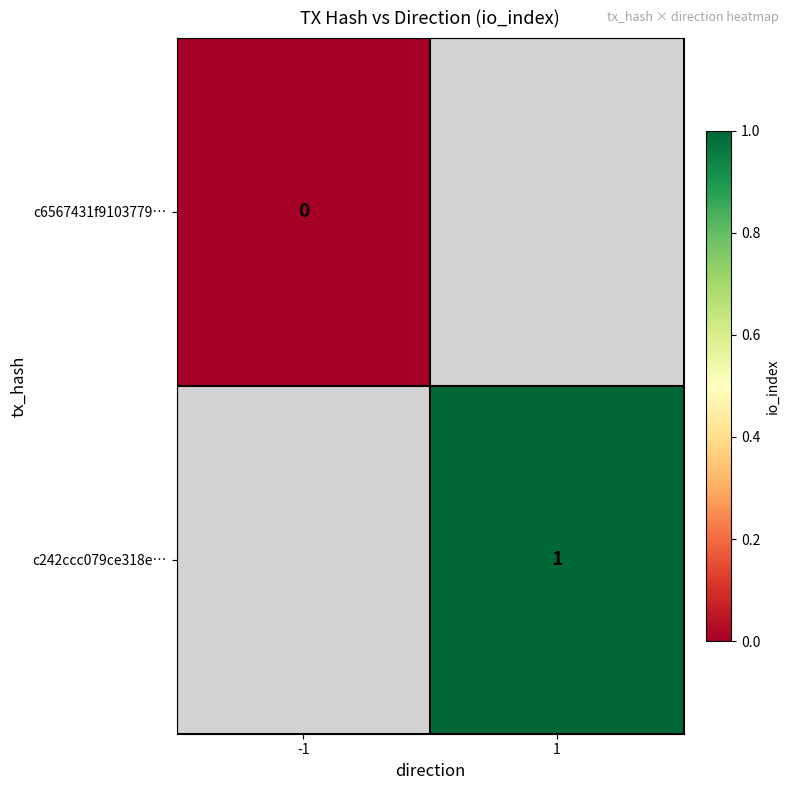

The c242ccc079ce318e… series shows 0.3 at 1. True or false?

False